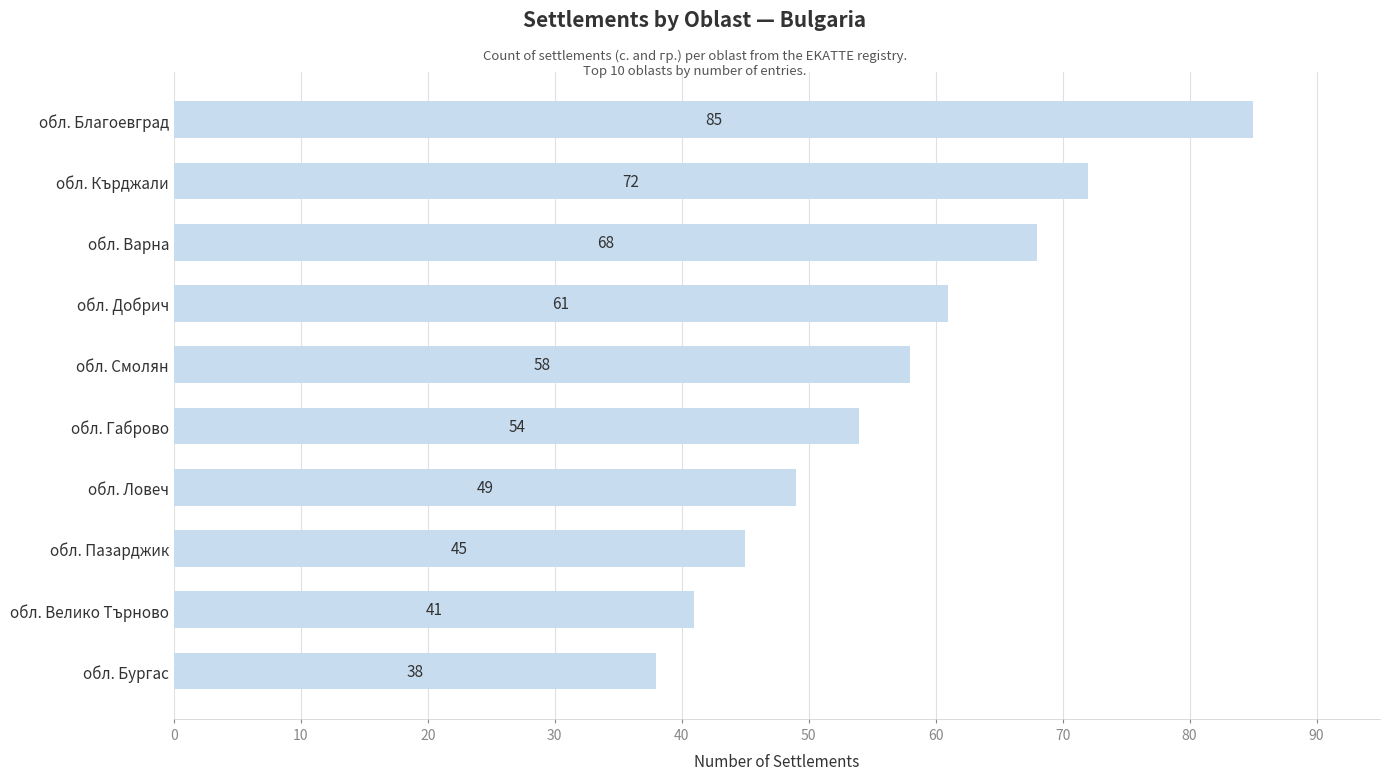

Is it true that the value at обл. Габрово is 19?

False